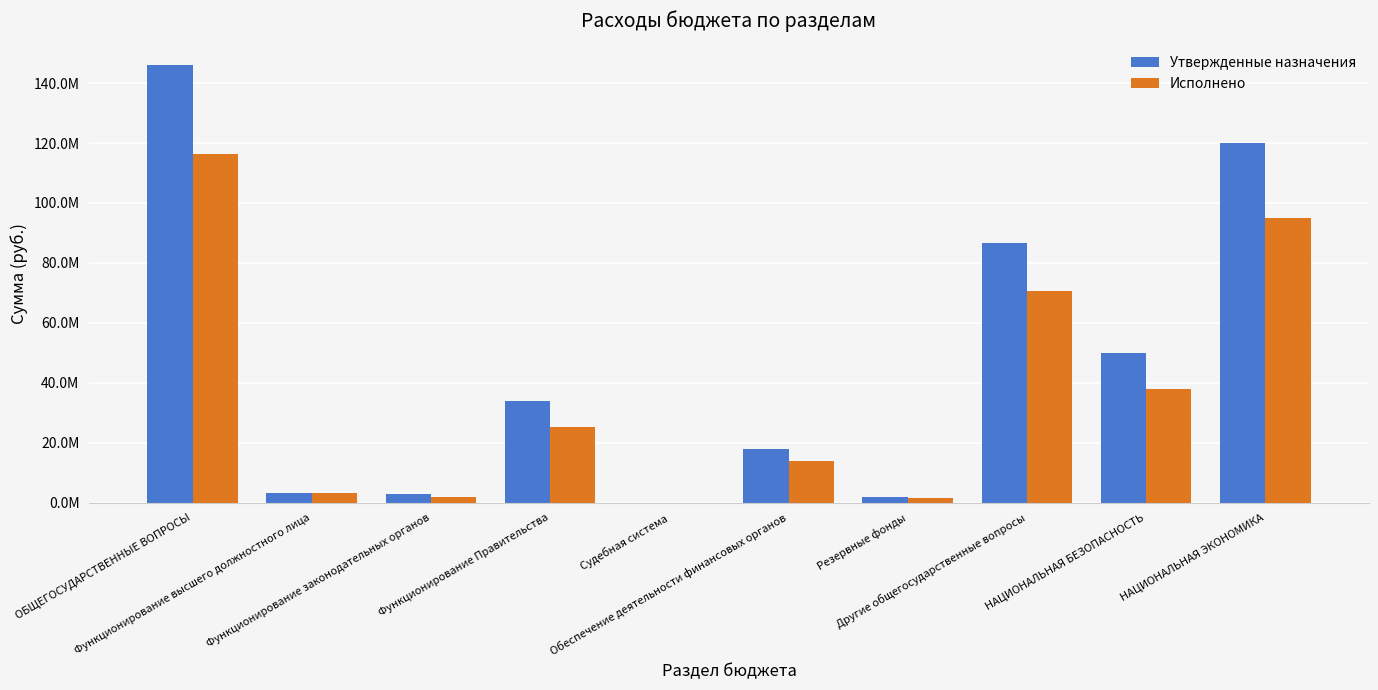

What are all the series names shown in the legend?

Утвержденные назначения, Исполнено